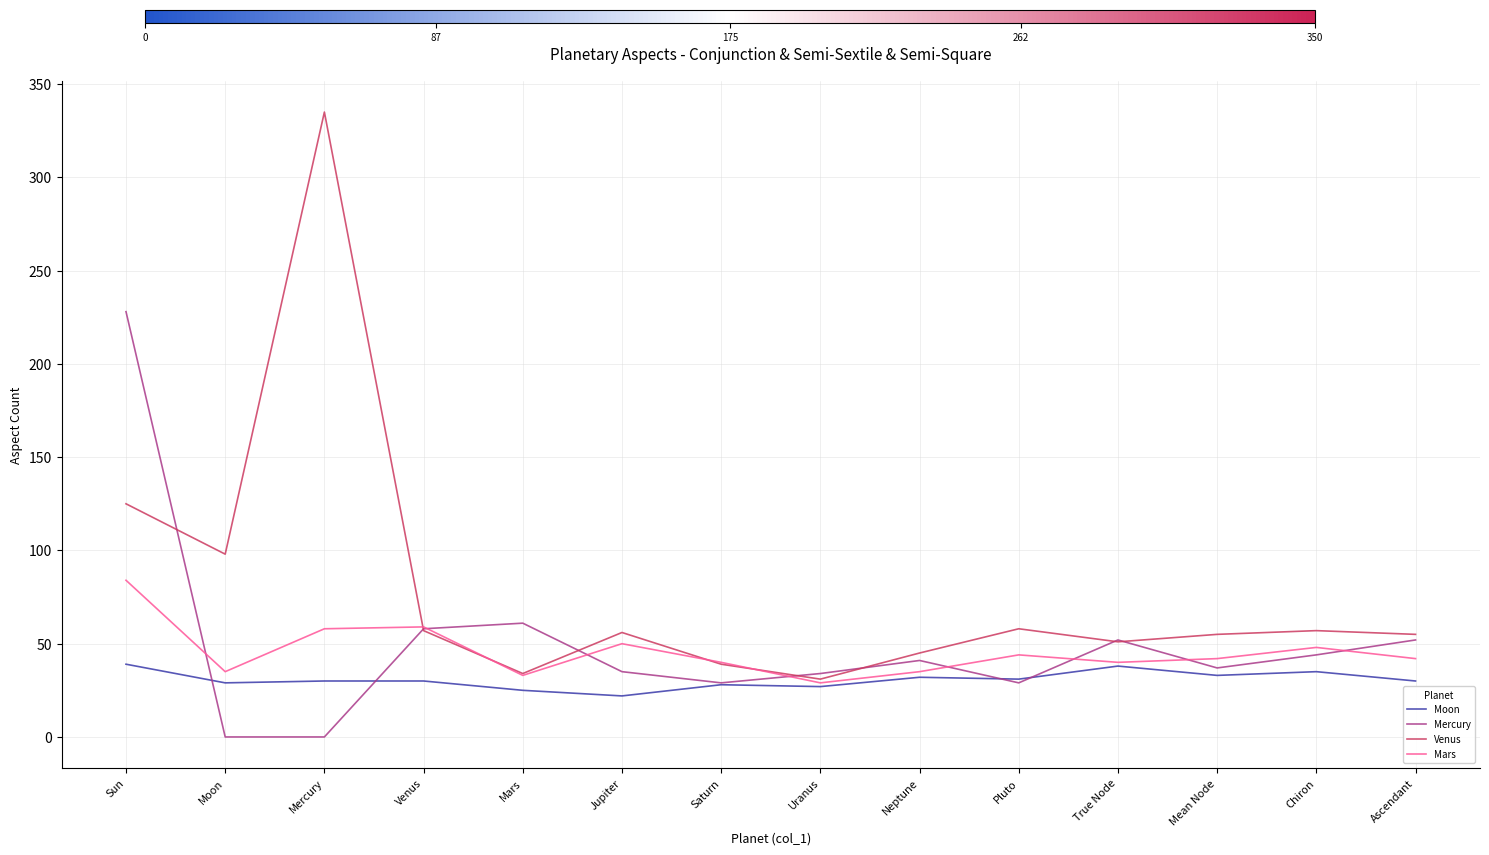

What position from the right is Mars?

10